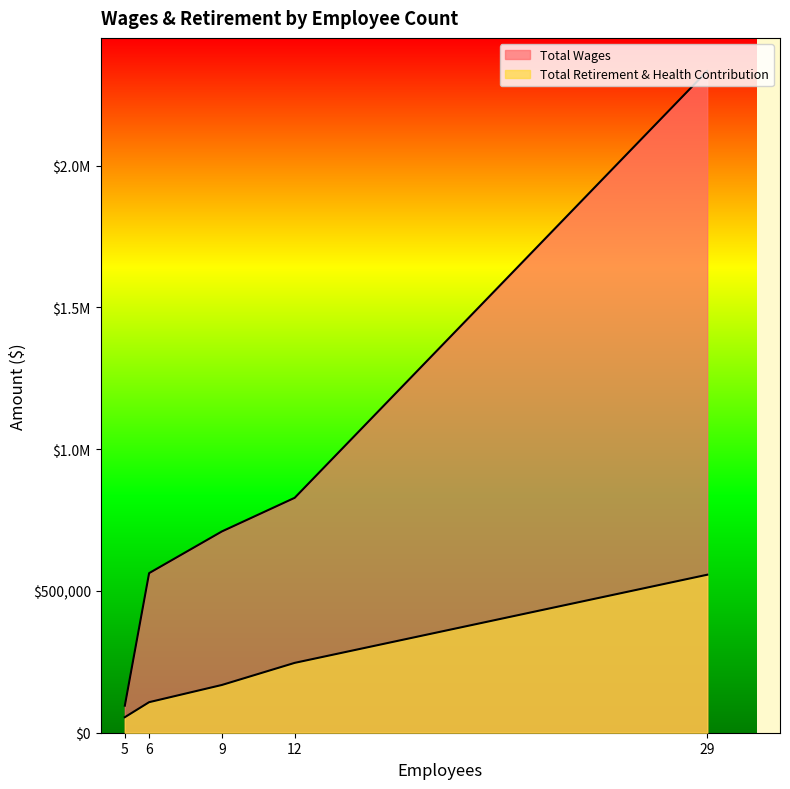

How many lines are shown in the chart?

2